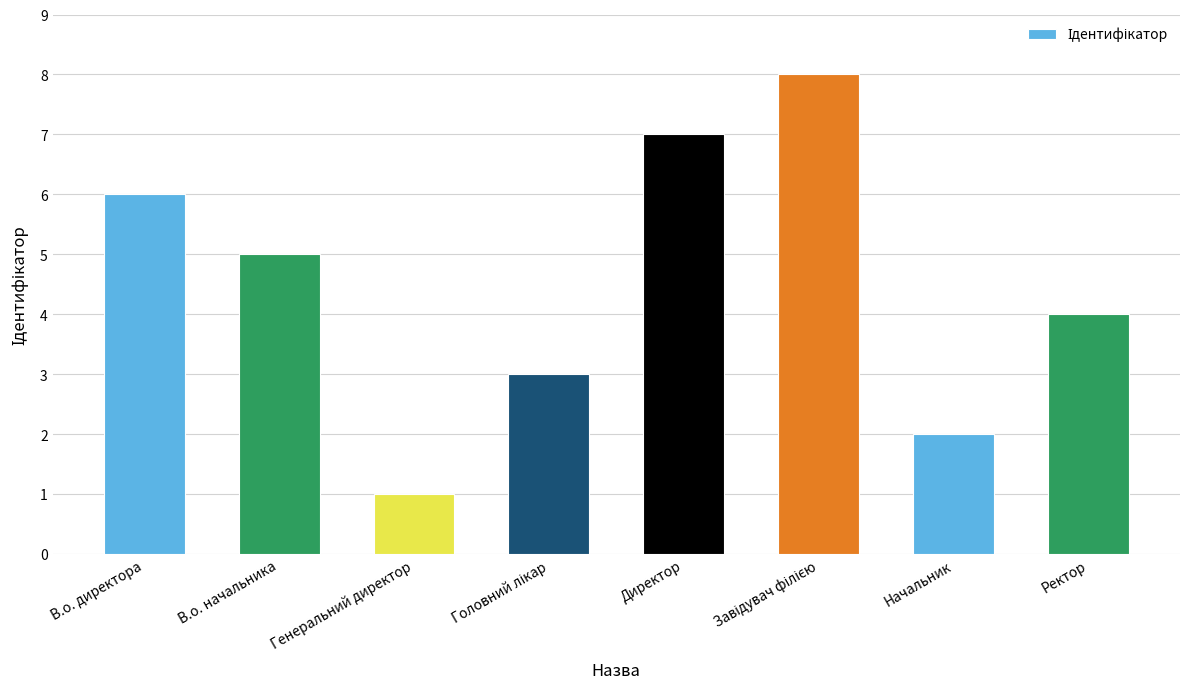

What is the maximum value shown in the chart?

8